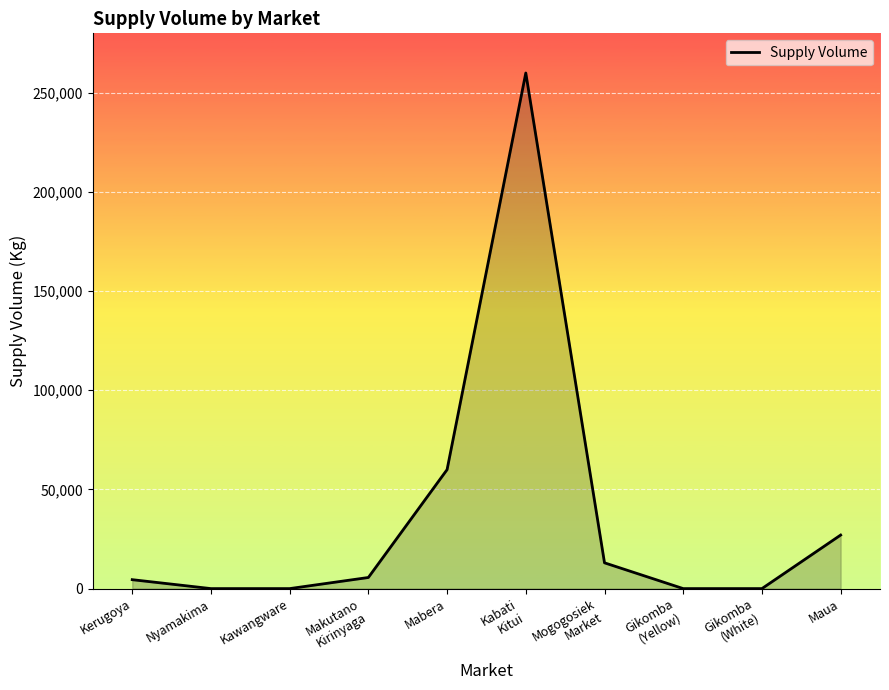

What is the difference between the values at Maua and Nyamakima?

27000